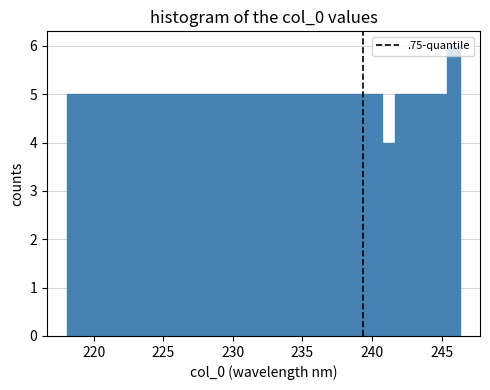

Around what value on the x-axis is the tallest bar? Give the approximate position of its centre, as read against the axis.

246.0